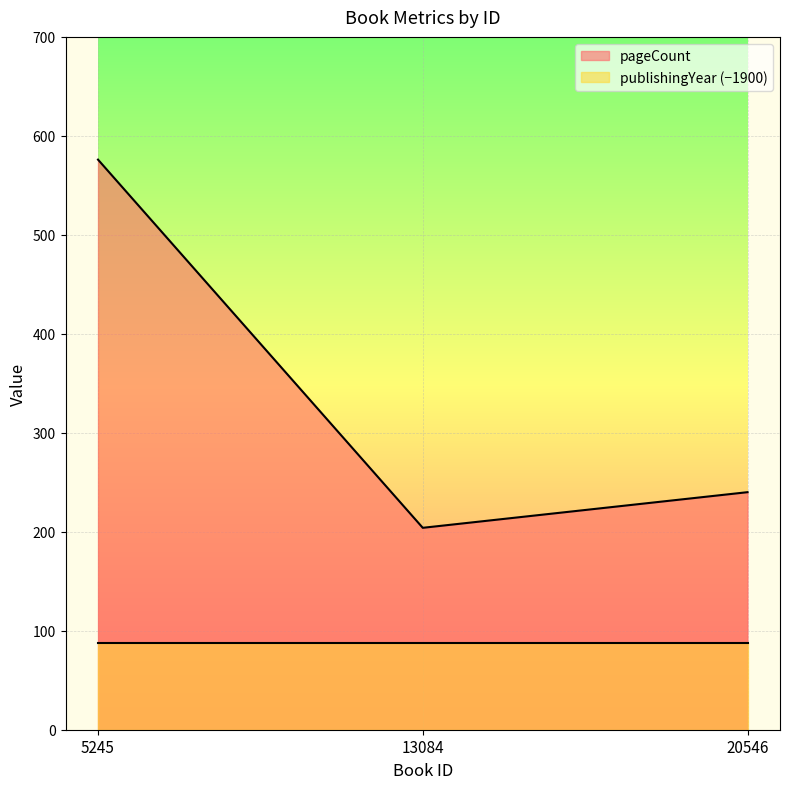

What is the change in value from 13084 to 20546?

+36